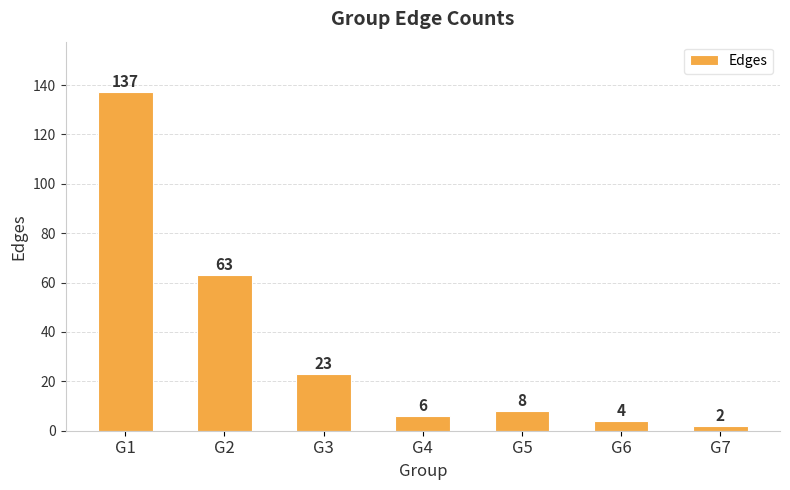

How many series are shown in this chart?

1